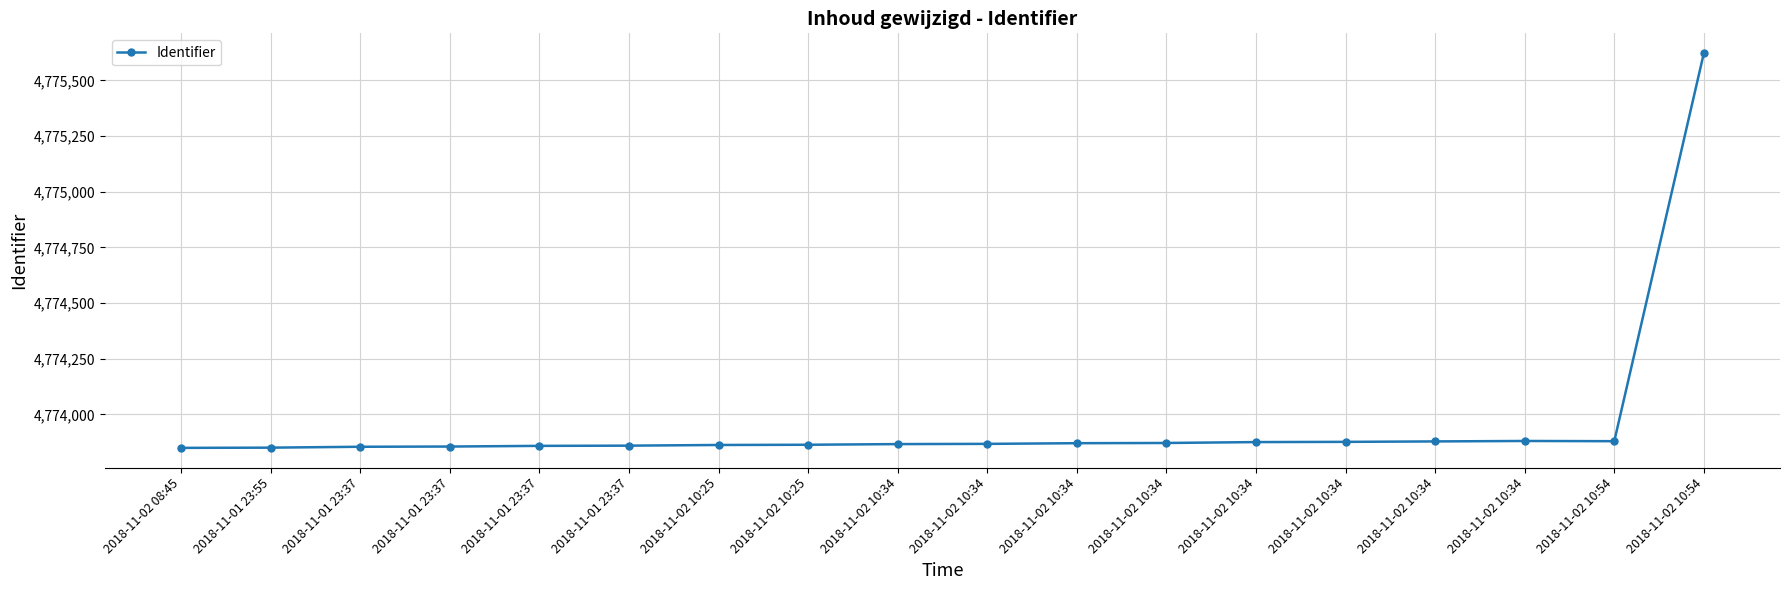

Between 2018-11-02 10:25 and 2018-11-01 23:55, which is larger?

2018-11-02 10:25